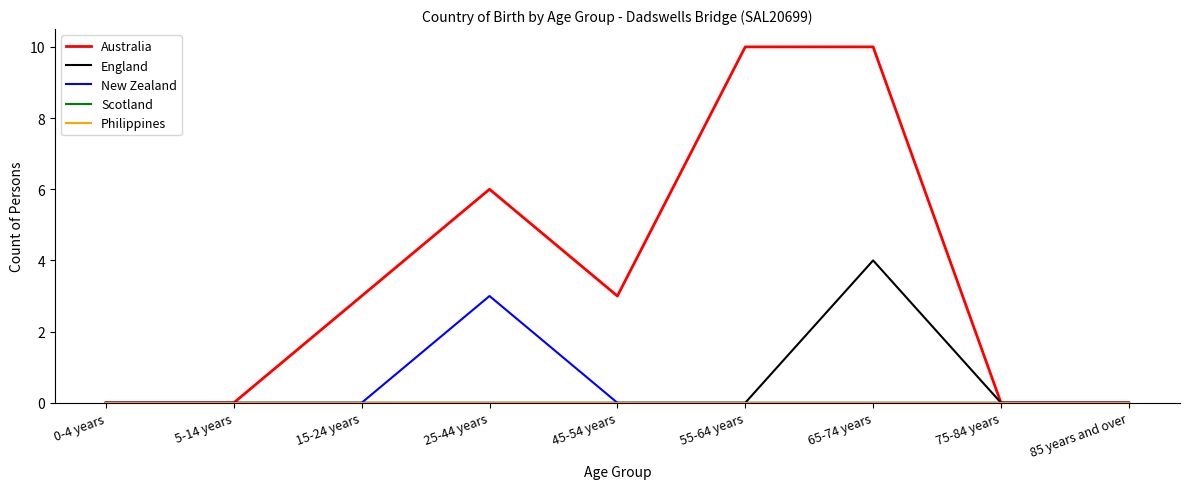

Reading right to left, transcribe all the data shown in this chart.

Australia: 85 years and over=0	75-84 years=0	65-74 years=10	55-64 years=10	45-54 years=3	25-44 years=6	15-24 years=3	5-14 years=0	0-4 years=0
England: 85 years and over=0	75-84 years=0	65-74 years=4	55-64 years=0	45-54 years=0	25-44 years=0	15-24 years=0	5-14 years=0	0-4 years=0
New Zealand: 85 years and over=0	75-84 years=0	65-74 years=0	55-64 years=0	45-54 years=0	25-44 years=3	15-24 years=0	5-14 years=0	0-4 years=0
Scotland: 85 years and over=0	75-84 years=0	65-74 years=0	55-64 years=0	45-54 years=0	25-44 years=0	15-24 years=0	5-14 years=0	0-4 years=0
Philippines: 85 years and over=0	75-84 years=0	65-74 years=0	55-64 years=0	45-54 years=0	25-44 years=0	15-24 years=0	5-14 years=0	0-4 years=0